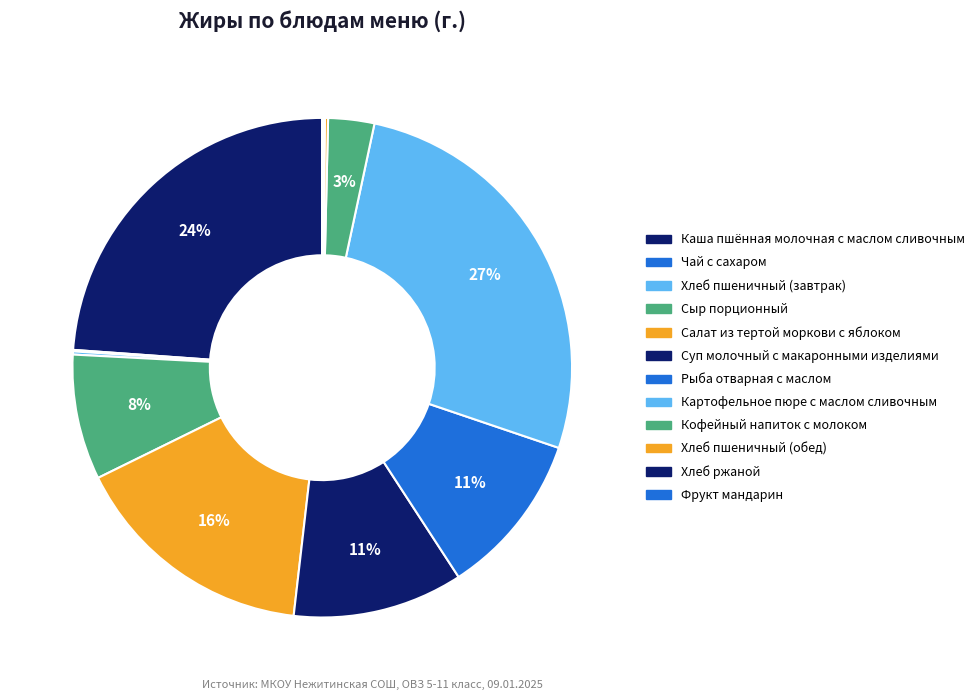

Does Каша пшённая молочная с маслом сливочным represent more than half of the total?

No